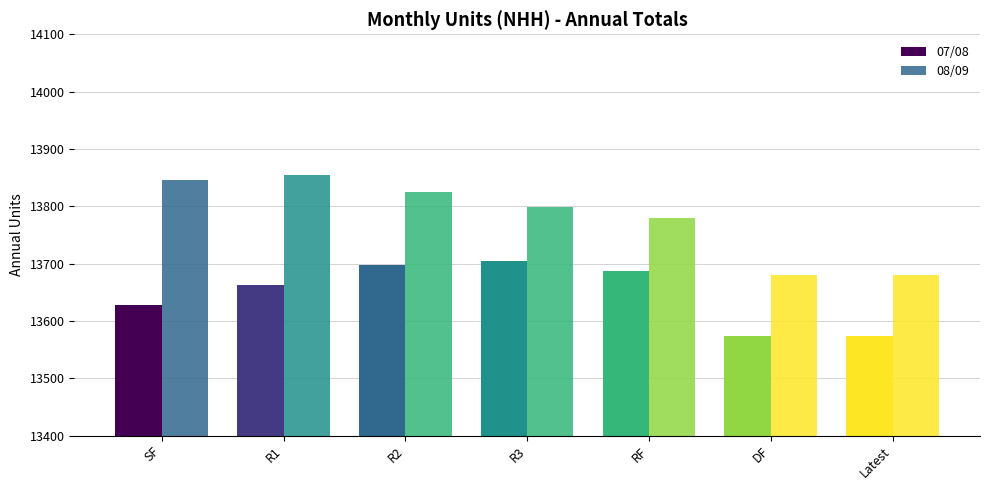

What position from the right is R2?

5